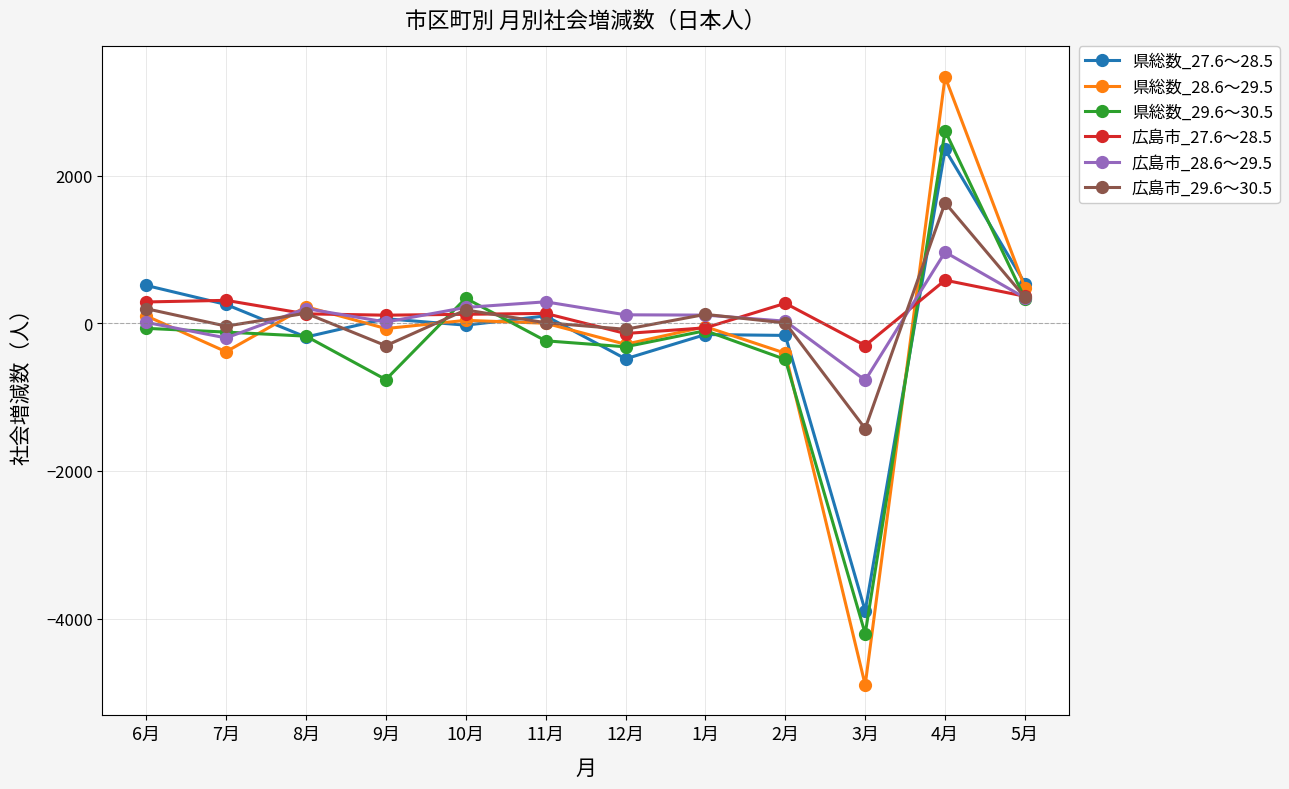

What is the value of the 広島市_28.6～29.5 point at the 3rd from the left?

199